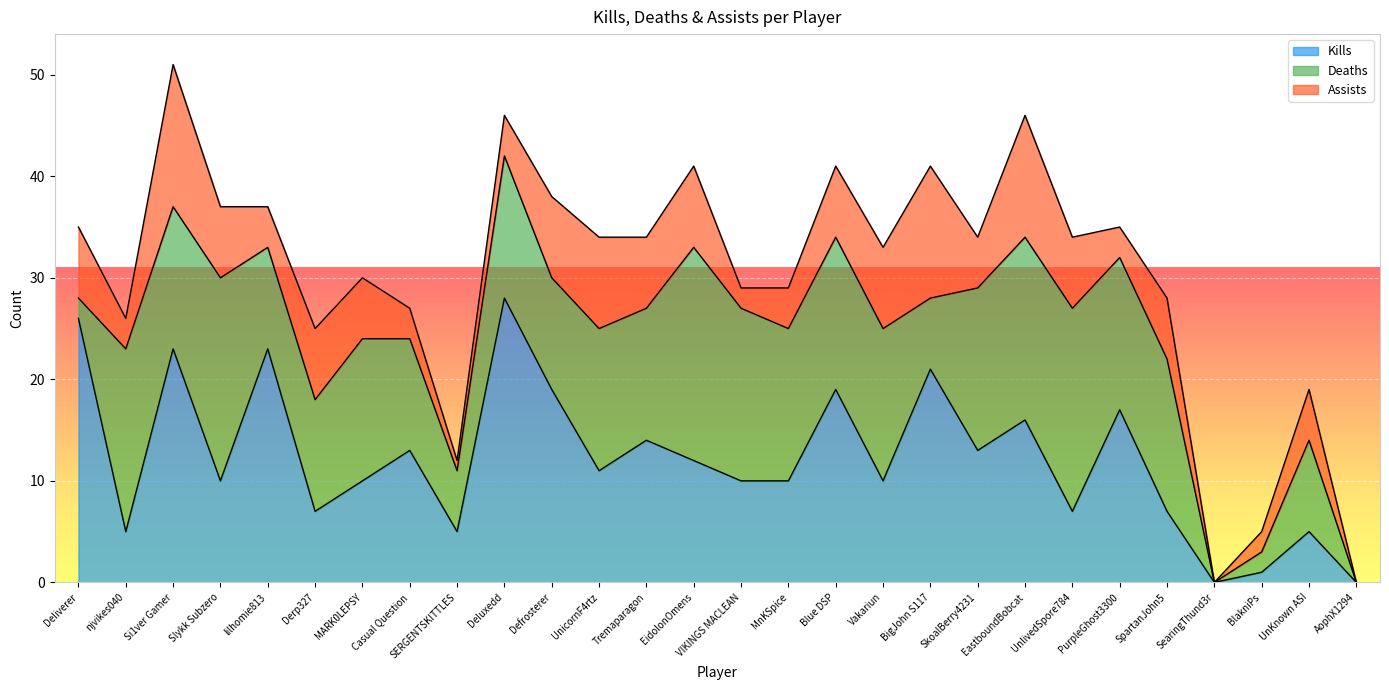

At which category is the sum across all series the highest?

Si1ver Gamer